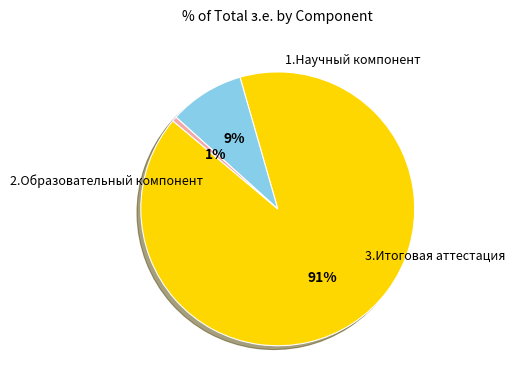

To the nearest percent, what portion does 2.Образовательный компонент represent?

9%